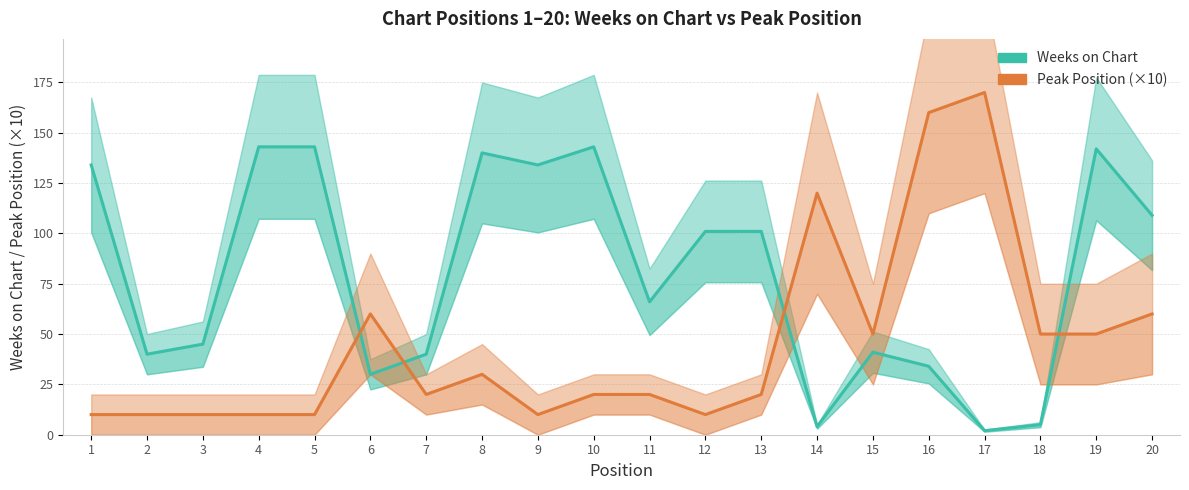

Is it true that Peak Position (×10) equals 16 at 4?

False